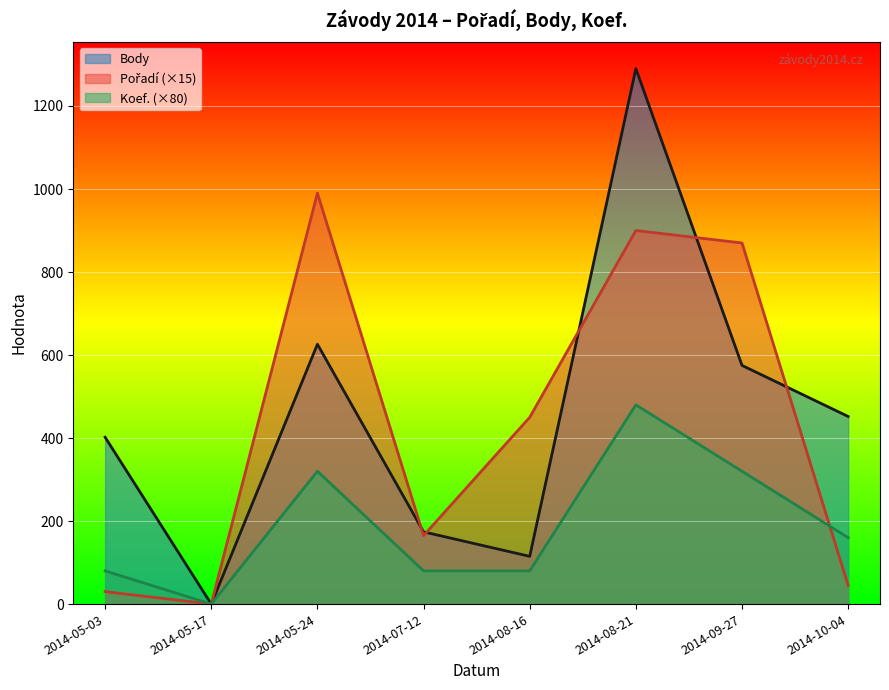

What is the sum of the Pořadí values at 2014-05-17 and 2014-08-16?

450